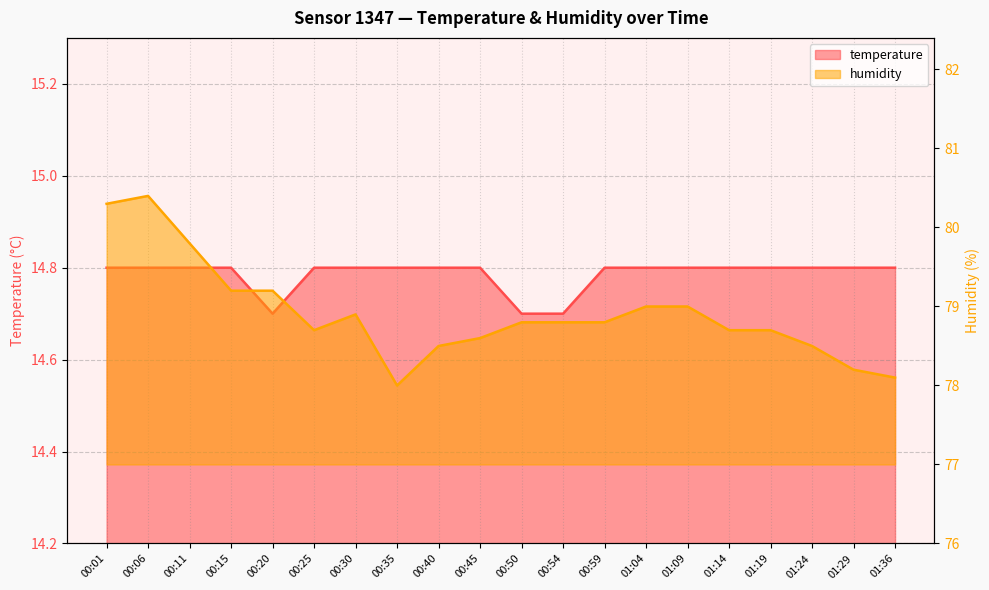

Reading left to right, what are all the values shown in this chart?

temperature: 14.8	14.8	14.8	14.8	14.7	14.8	14.8	14.8	14.8	14.8	14.7	14.7	14.8	14.8	14.8	14.8	14.8	14.8	14.8	14.8
humidity: 80.3	80.4	79.8	79.2	79.2	78.7	78.9	78.0	78.5	78.6	78.8	78.8	78.8	79.0	79.0	78.7	78.7	78.5	78.2	78.1